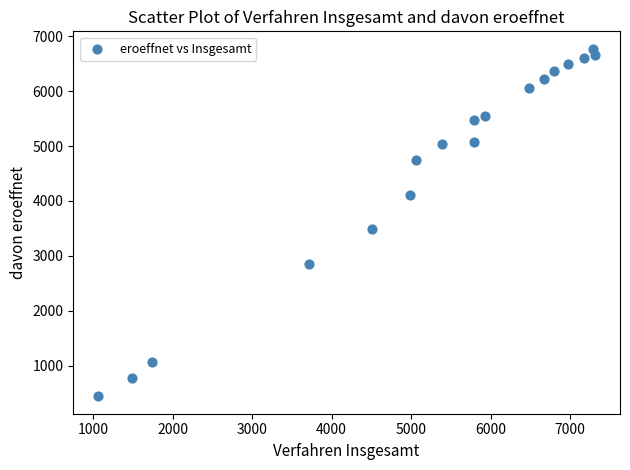

What is the range of Y values (max minus min)?

6330